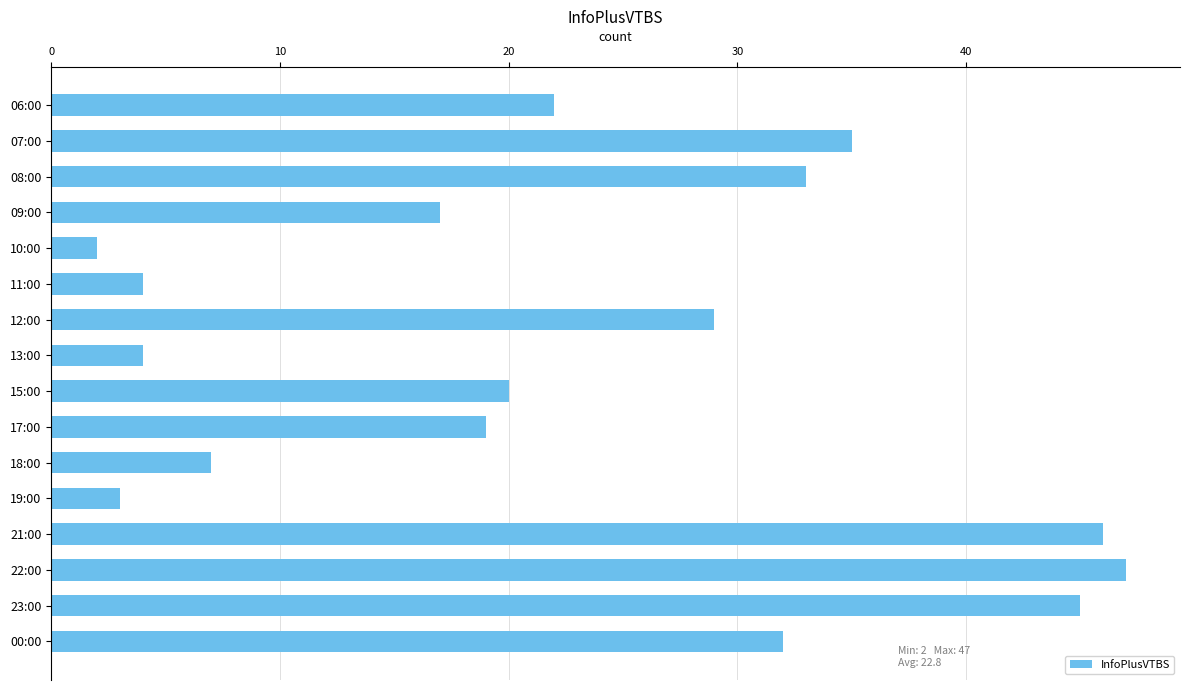

Where is the data nearest to the value 24?

06:00